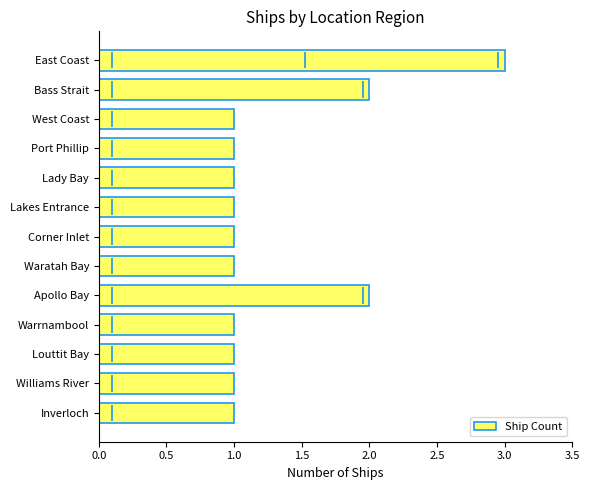

What is the difference between the second highest and minimum values?

1